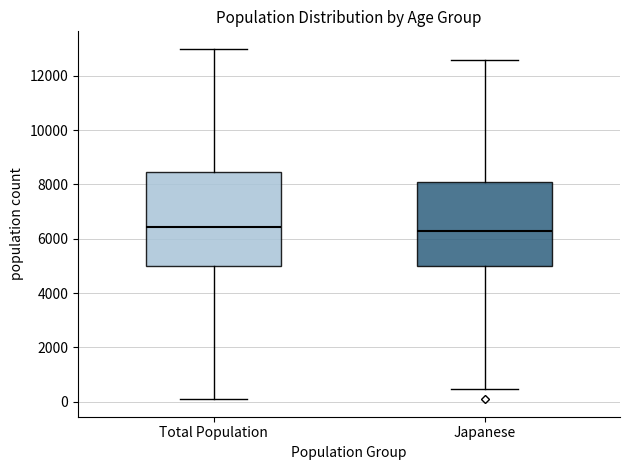

Reading left to right, read every box against the y-axis: the position of its median line, the range the box covers, and the ends of its whiskers. The values are not printed on the chart, so give them approximately, as read against the axis.

Total Population: median 6400, box 5000 to 8400, whiskers 0 to 13000
Japanese: median 6200, box 5000 to 8000, whiskers 400 to 12600